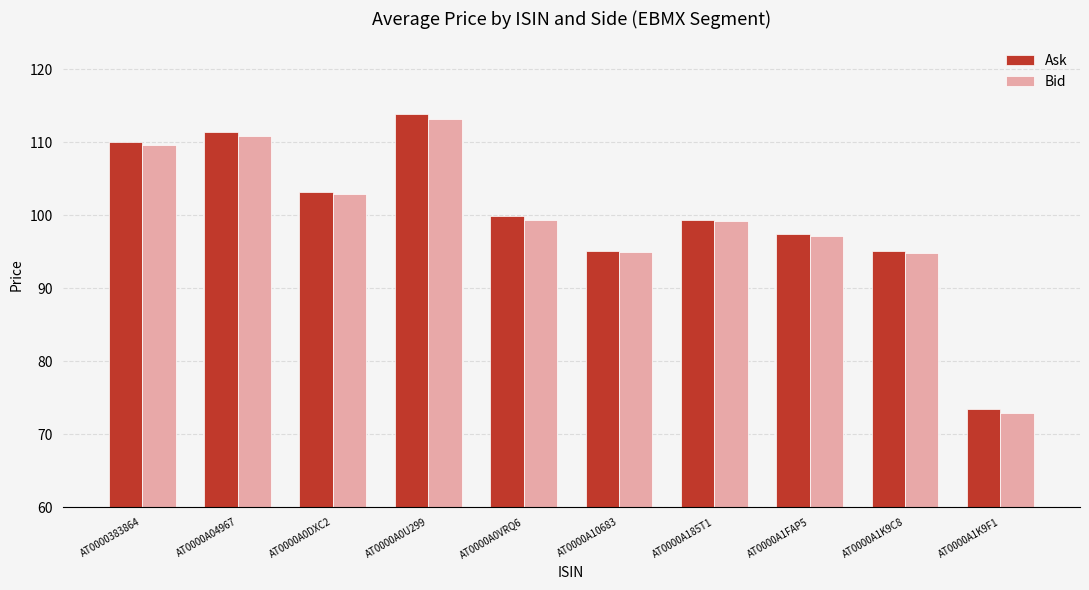

Which category has the highest value across all series?

AT0000A0U299